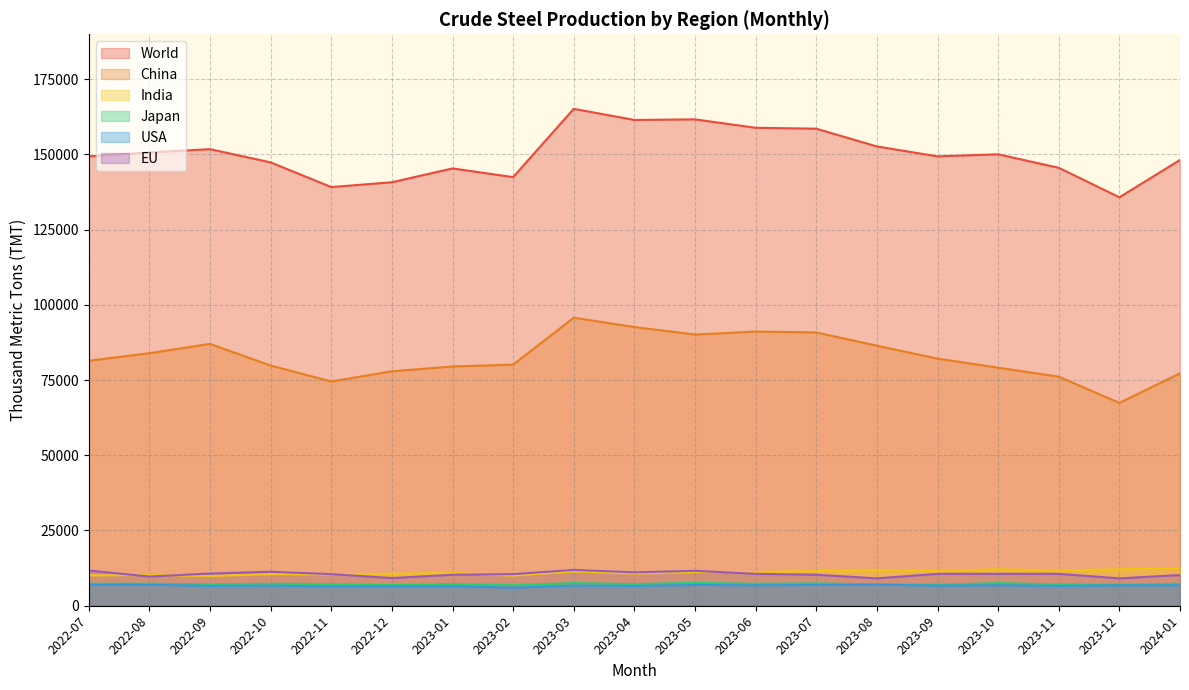

What is the spread (max minus min) of values at 2023-12?

128900